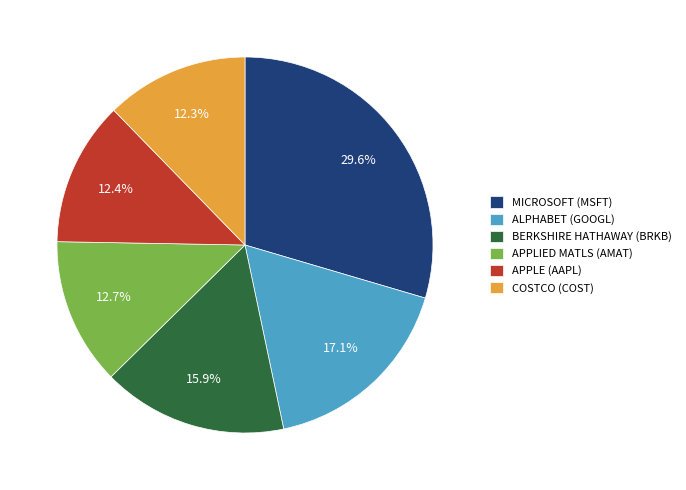

Which has a higher value, APPLE (AAPL) or MICROSOFT (MSFT)?

MICROSOFT (MSFT)